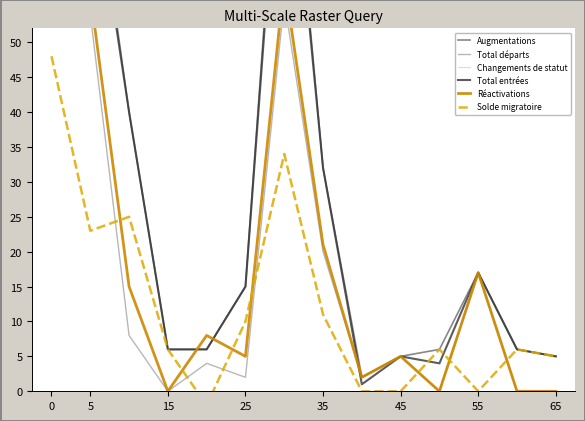

Which series has the widest spread of values?

Augmentations